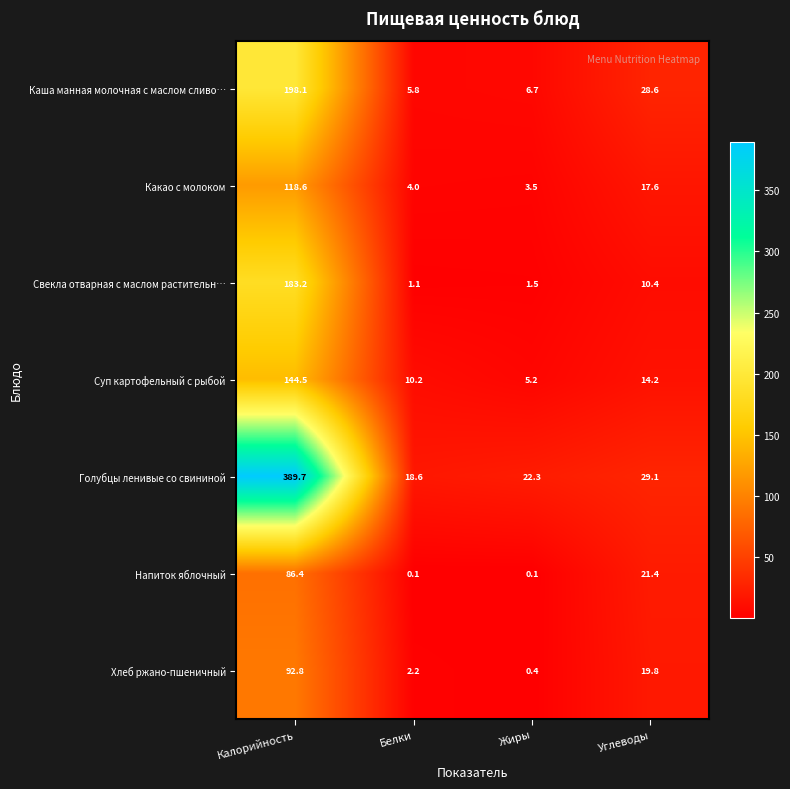

What is the spread (max minus min) of values at Углеводы?

18.7